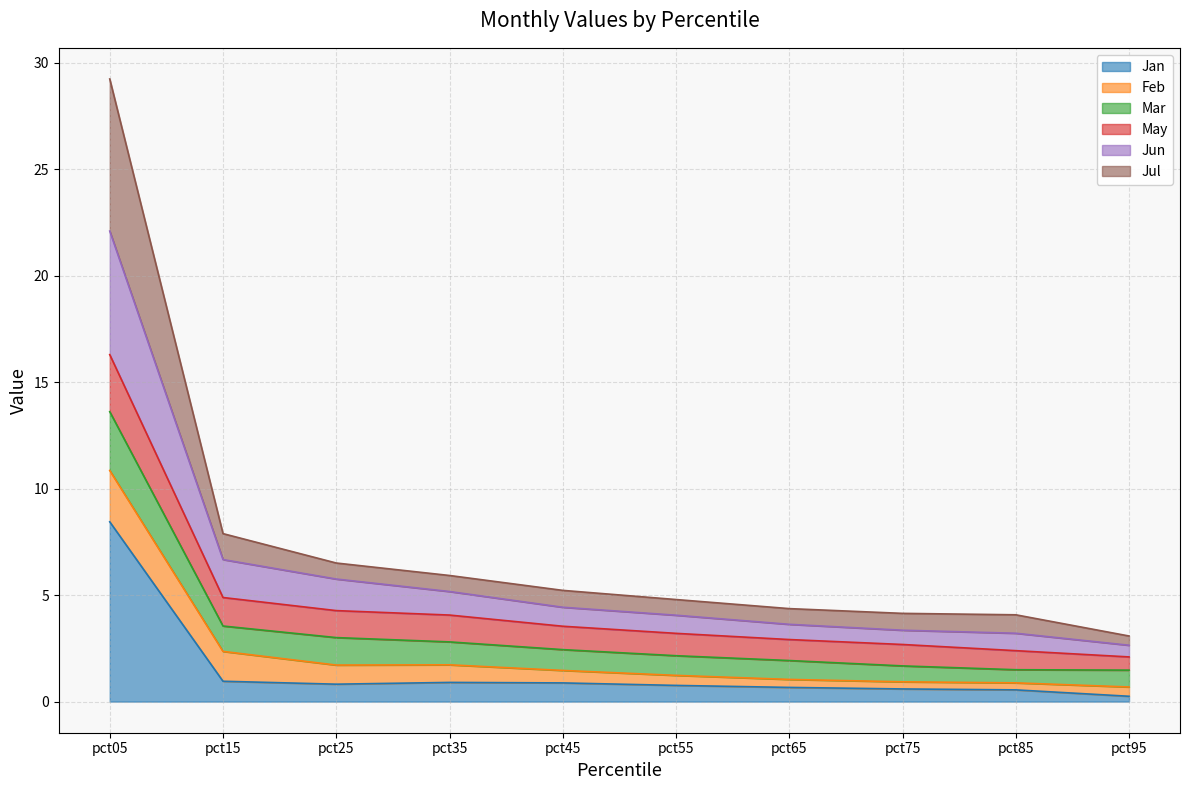

Which category has the highest value in the Jan series?

pct05